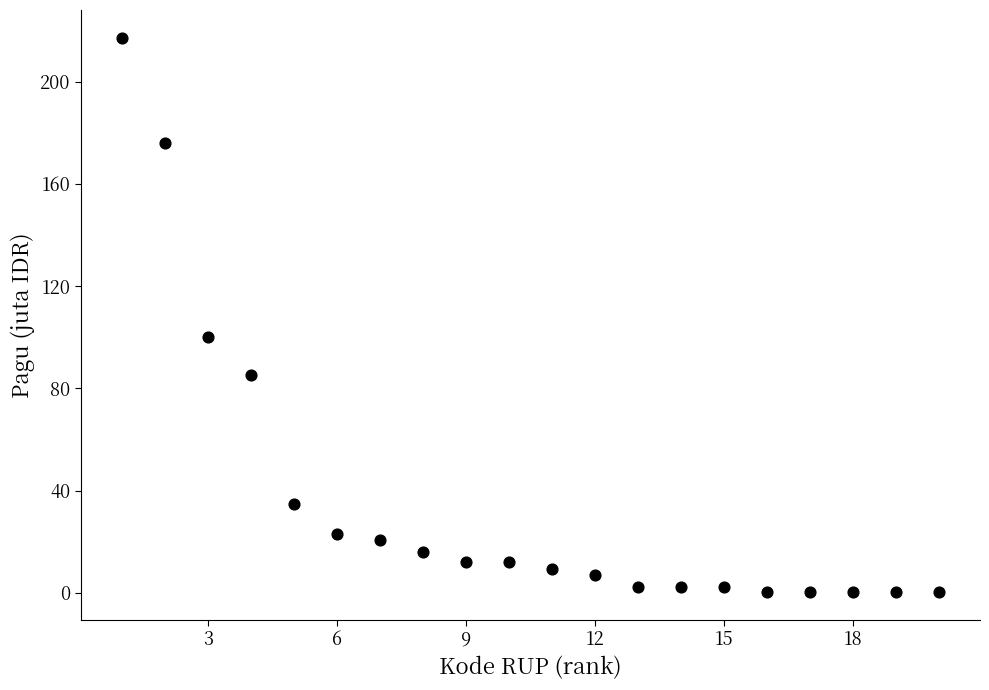

What is the range of Y values (max minus min)?

216.8